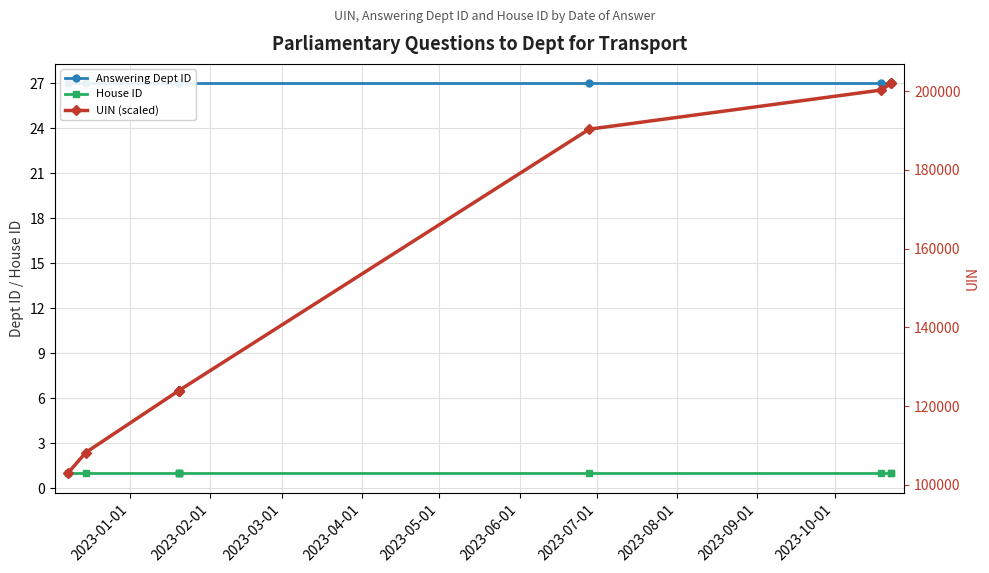

True or false: House ID has a value of 1 at 2023-09-01.

False